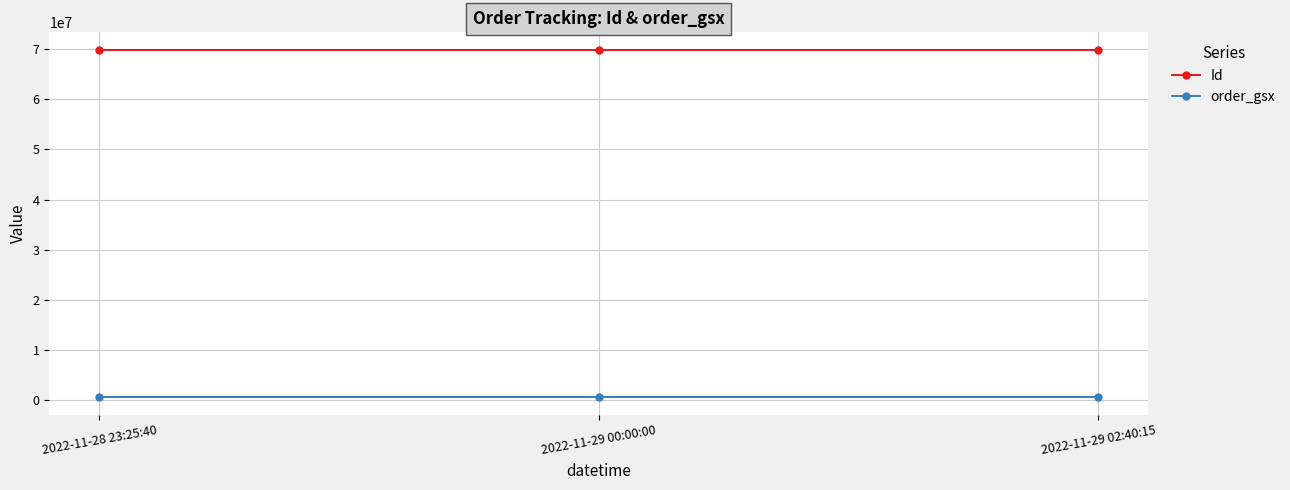

At how many categories does at least one series exceed 55592844?

3